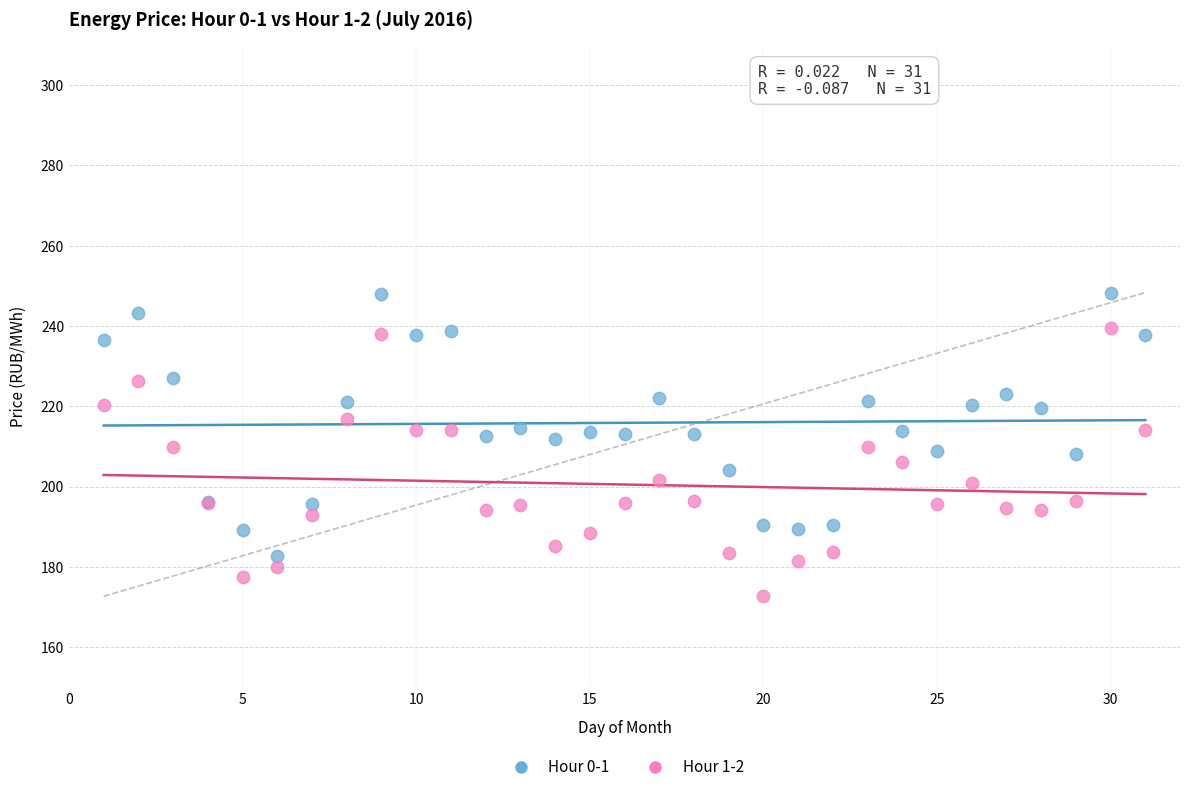

Which series contains the highest Y value?

Hour 0-1